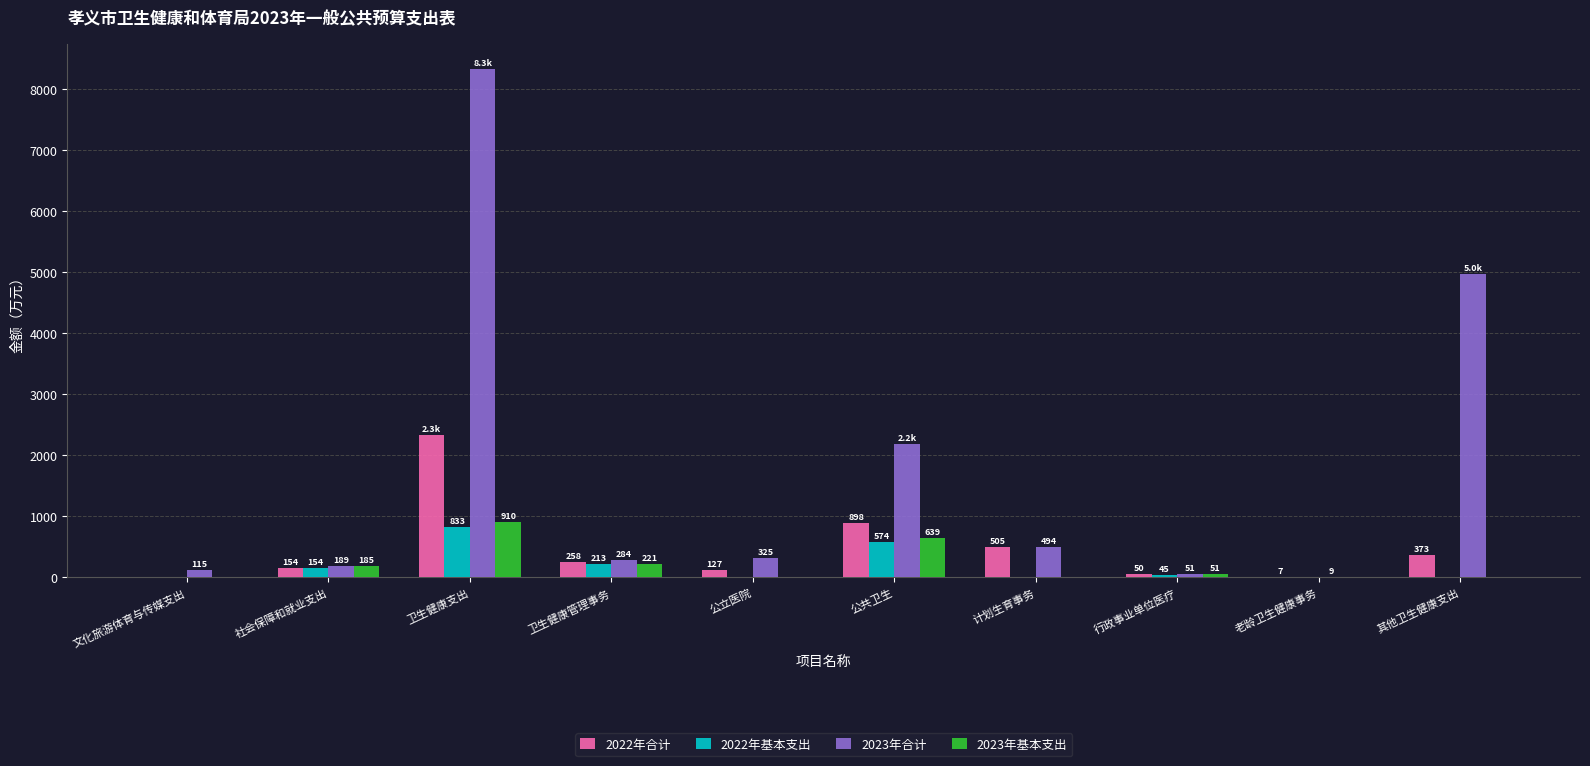

Are the bars grouped side by side (vs. stacked)?

Yes